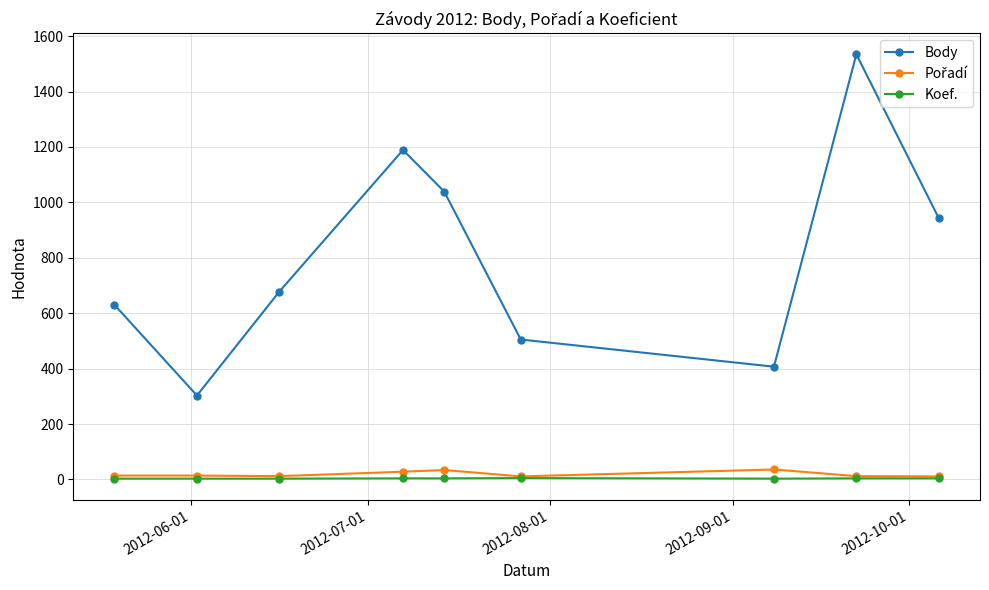

Count the number of categories in the chart.

9